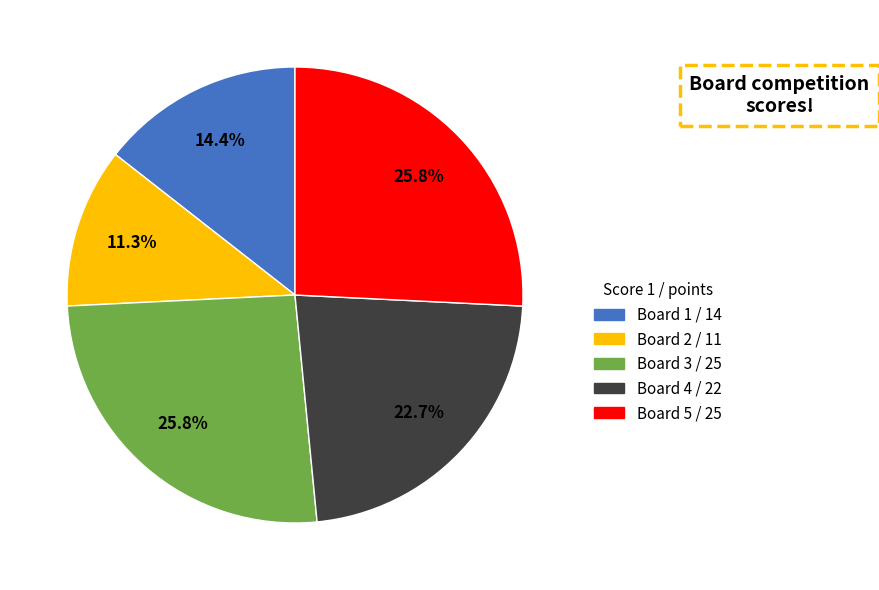

What is the ratio of the value at Board 4 to the value at Board 3?

0.9